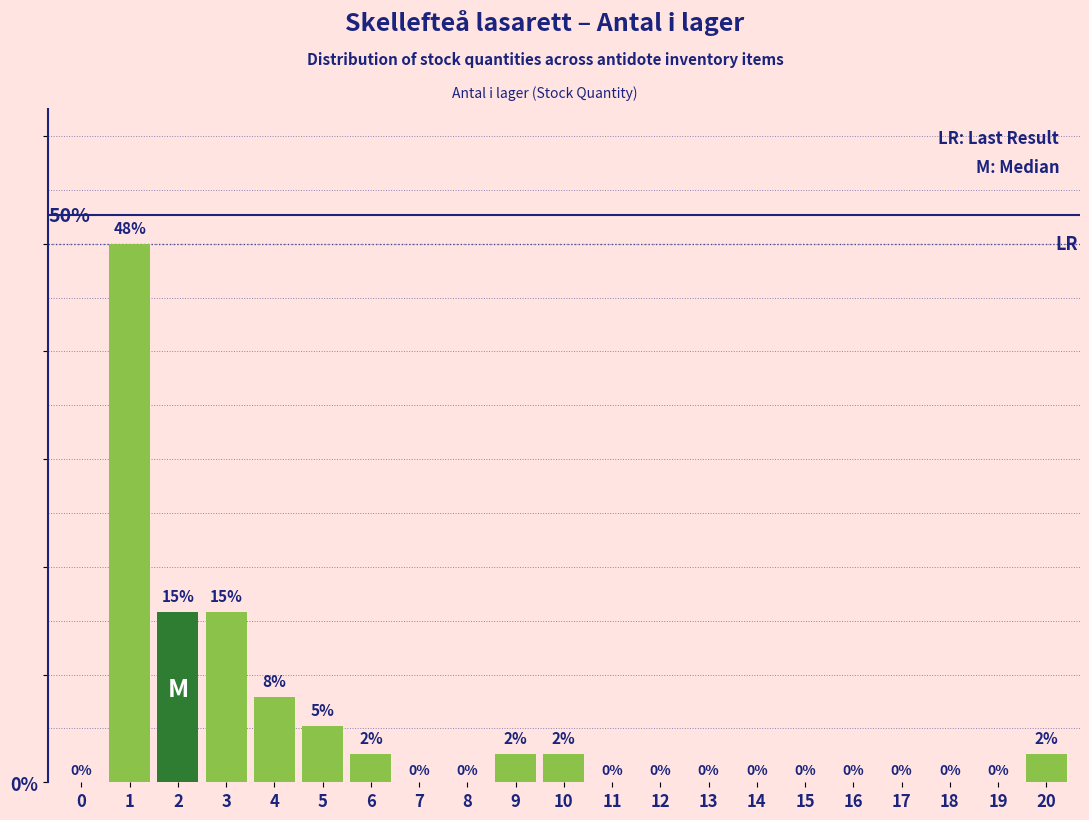

Is it true that the value at 13 is 0.2?

False